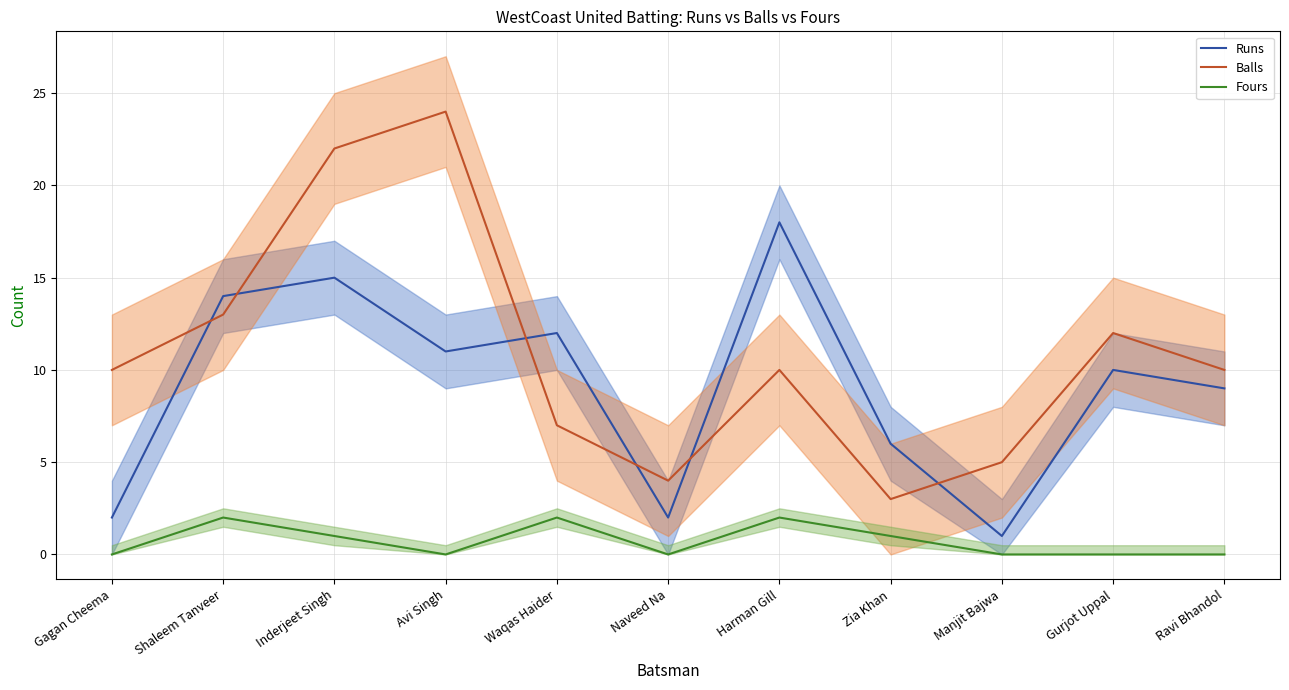

How many data points in Runs are less than 10?

5